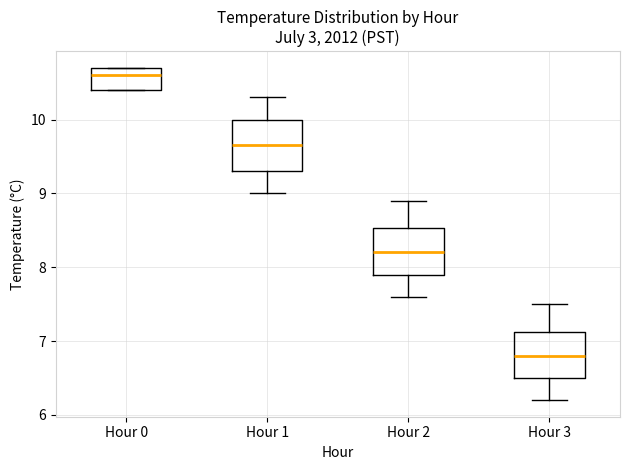

Where is the lower edge of the box for Hour 0 on the y-axis? The values are not printed on the chart, so give them approximately, as read against the axis.

10.4